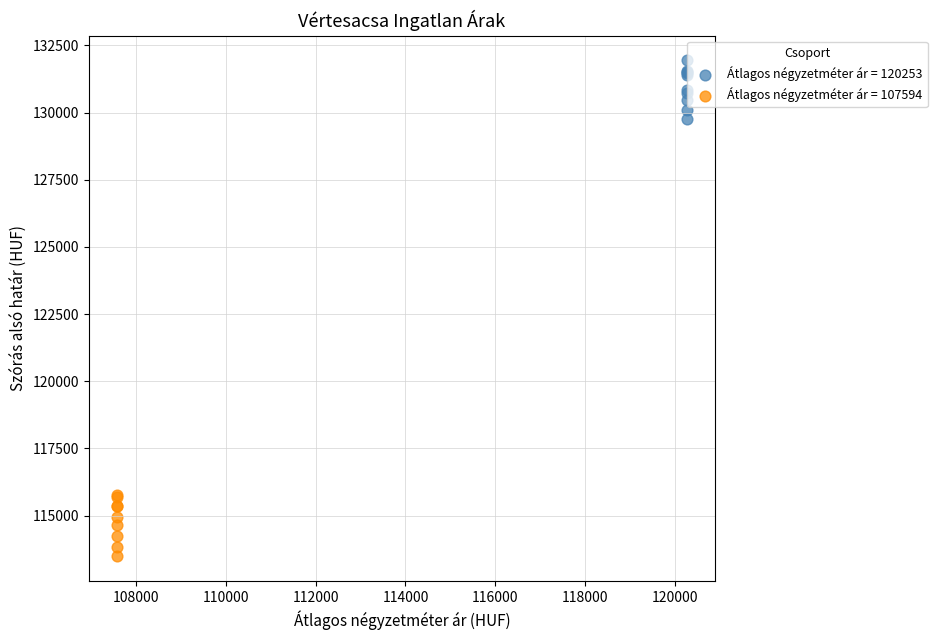

Which series contains the lowest Y value?

Átlagos négyzetméter ár = 107594